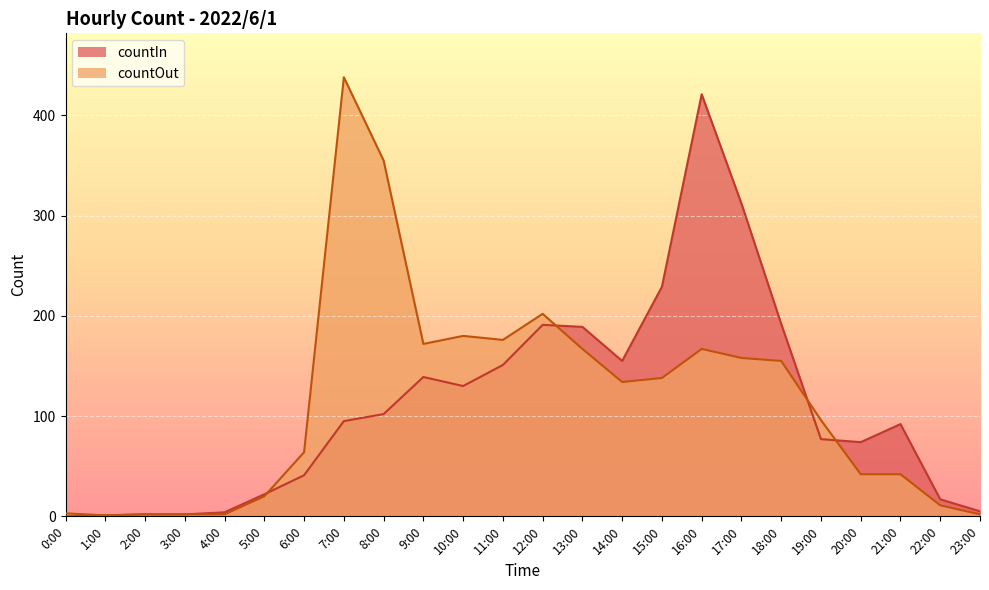

Does the chart display data point markers on the line(s)?

No